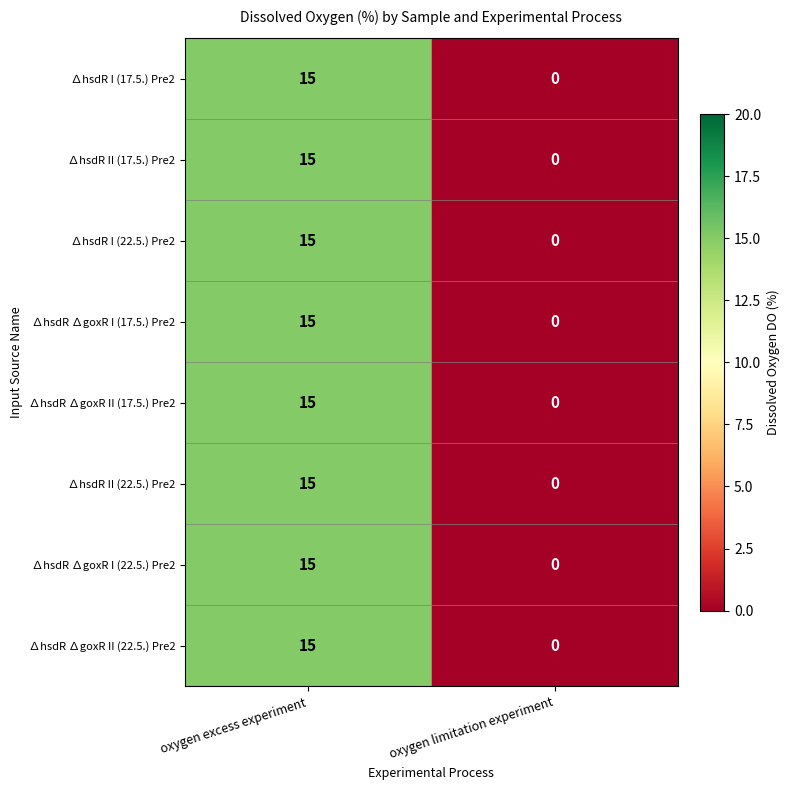

At which label is ∆hsdR I (17.5.) Pre2 closest to 7?

oxygen limitation experiment